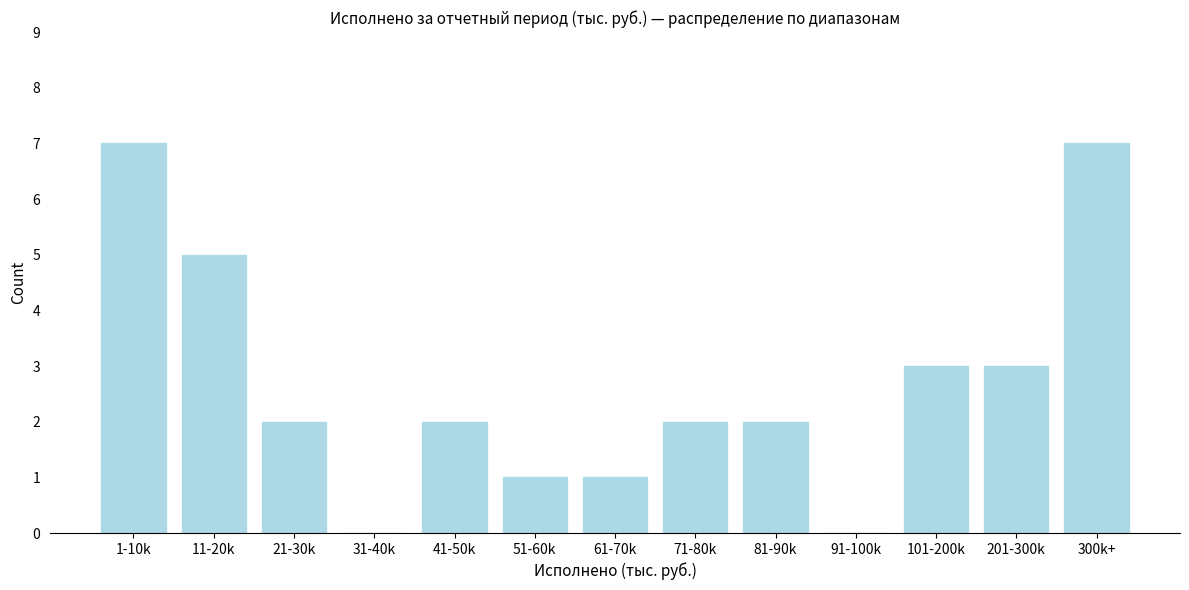

Reading left to right, extract all data points from this chart.

1-10k=7	11-20k=5	21-30k=2	31-40k=0	41-50k=2	51-60k=1	61-70k=1	71-80k=2	81-90k=2	91-100k=0	101-200k=3	201-300k=3	300k+=7